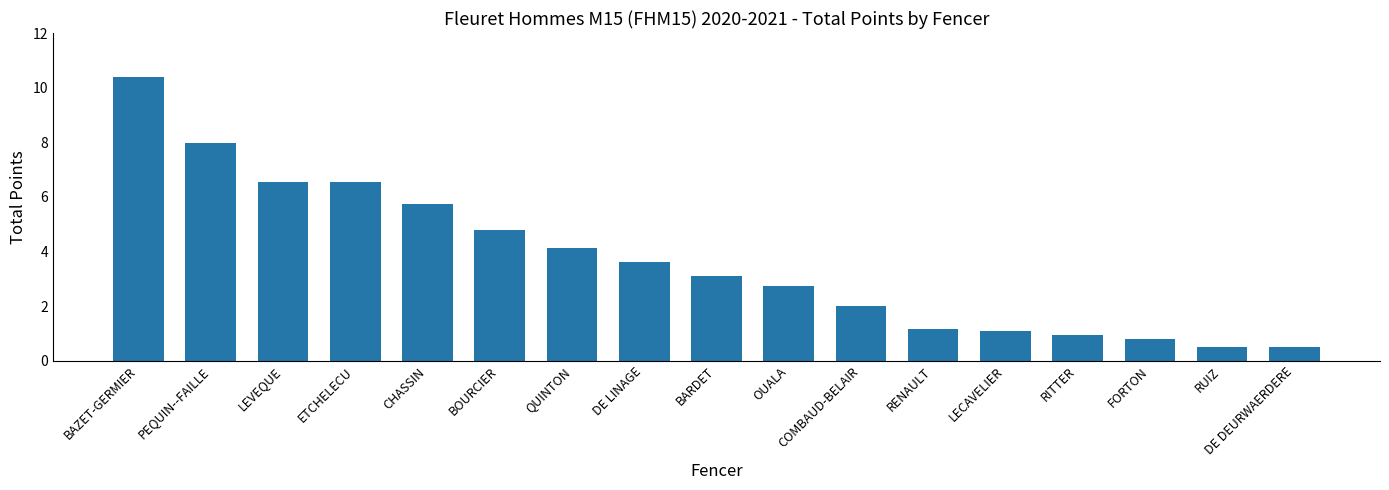

What is the minimum value shown in the chart?

0.5